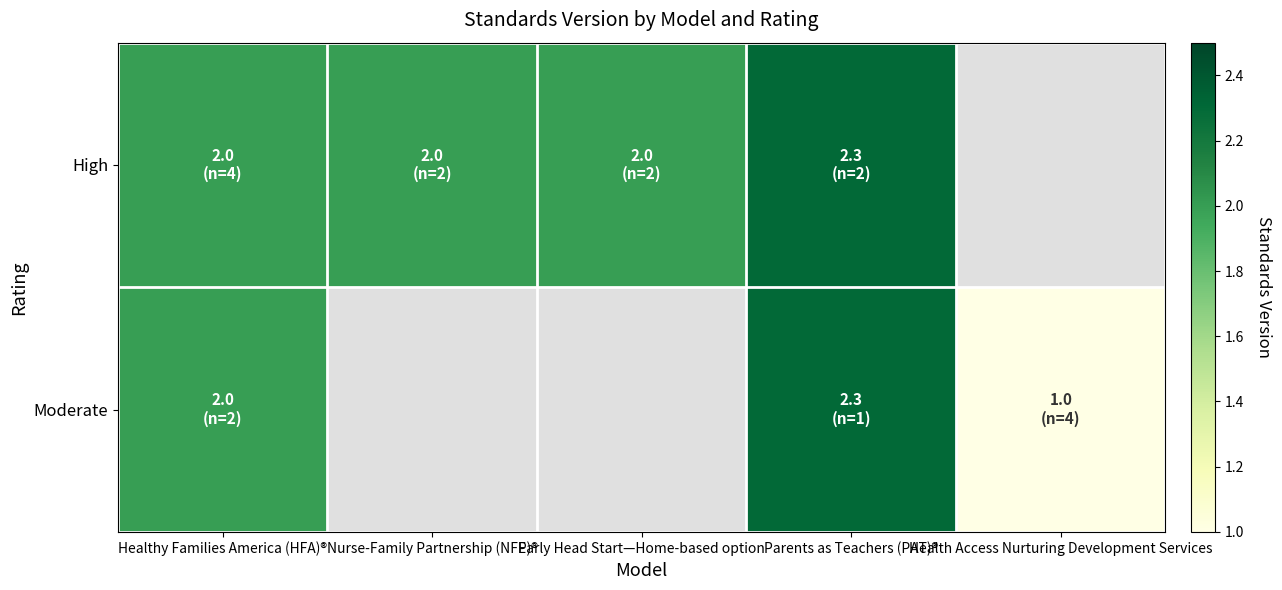

Which has a higher value, Nurse-Family Partnership (NFP)® or Healthy Families America (HFA)®?

Nurse-Family Partnership (NFP)®